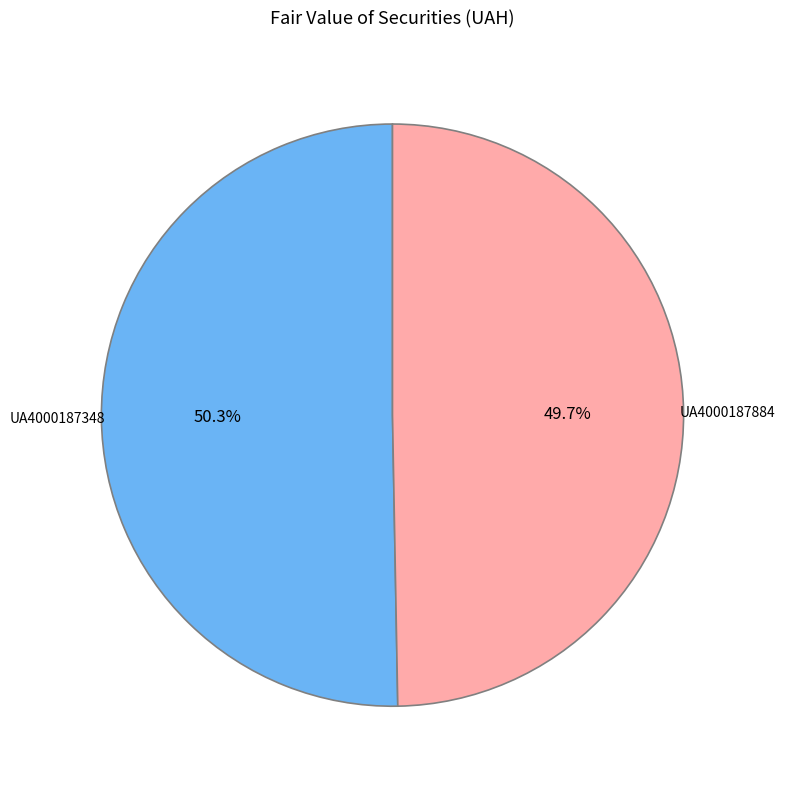

Approximately how many times larger is the value at UA4000187884 compared to UA4000187348?

1.0